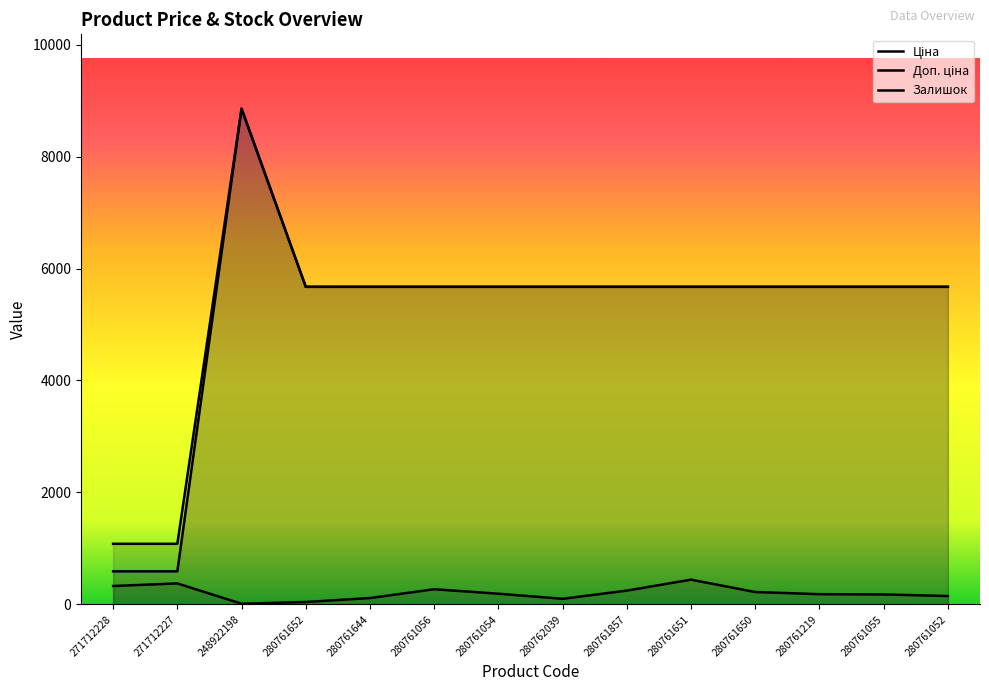

What is the highest value of the Доп. ціна series?

8856.7